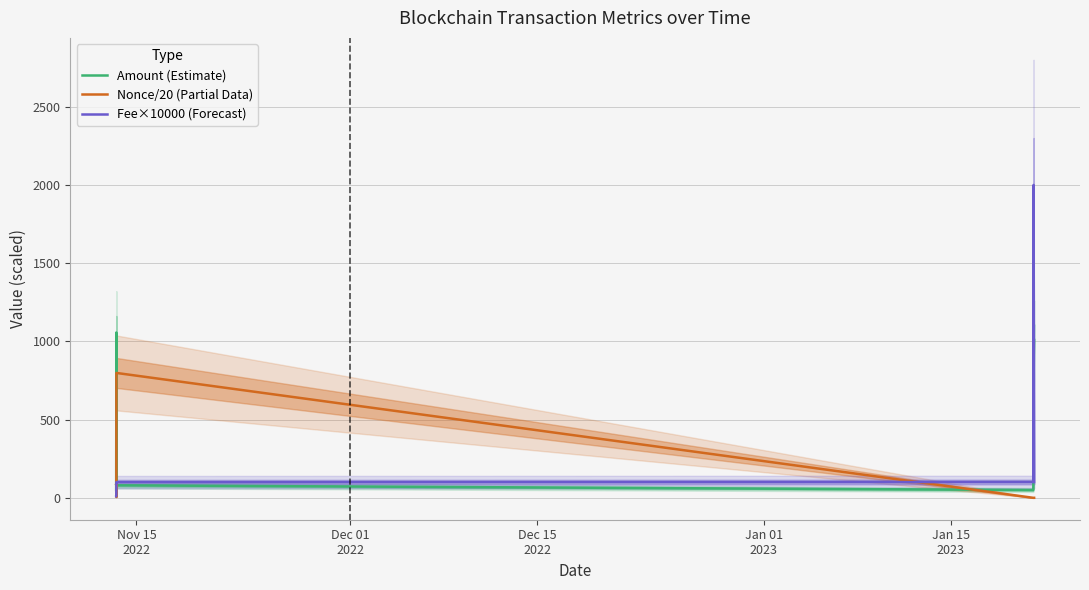

How many distinct data groups are displayed?

3